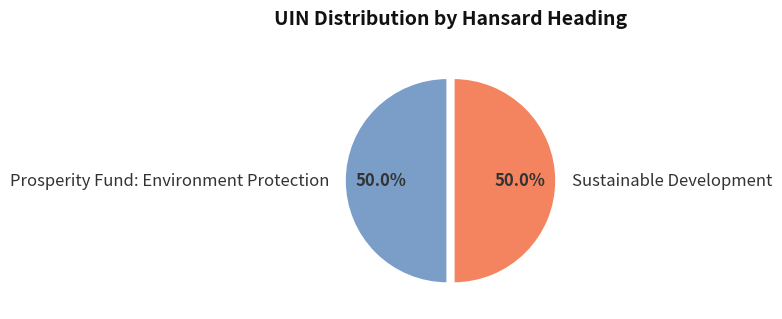

Count the number of slices in the pie.

2